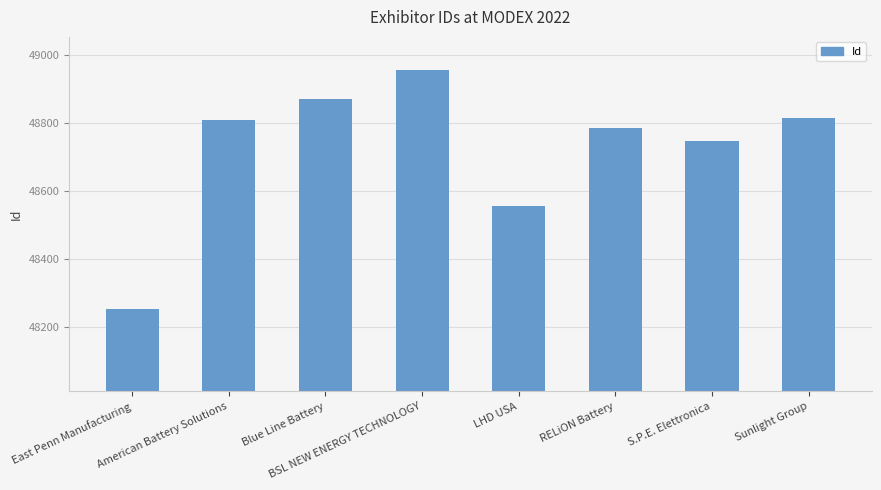

The value at LHD USA is 26327. True or false?

False